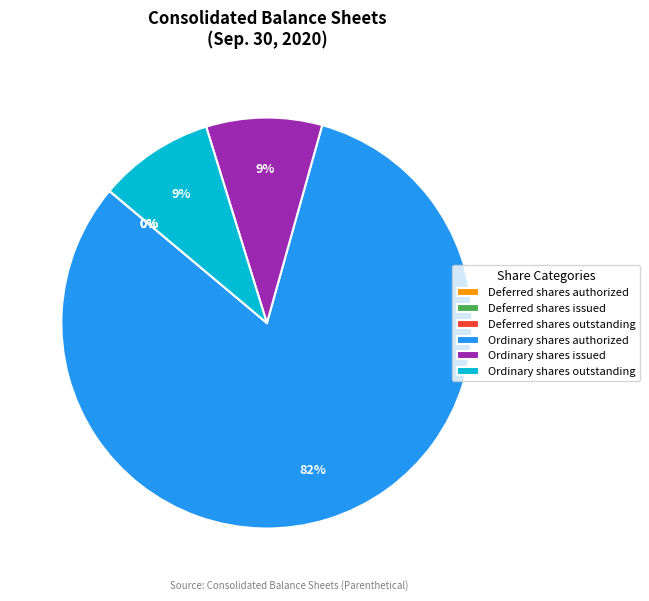

What is the largest slice in the pie chart?

Ordinary shares authorized